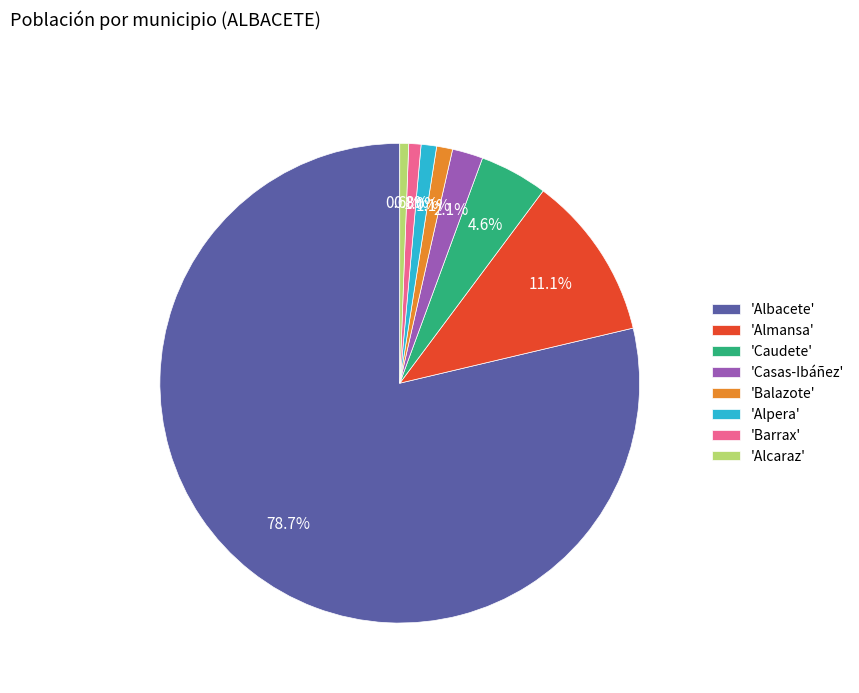

Which category accounts for the majority?

'Albacete'